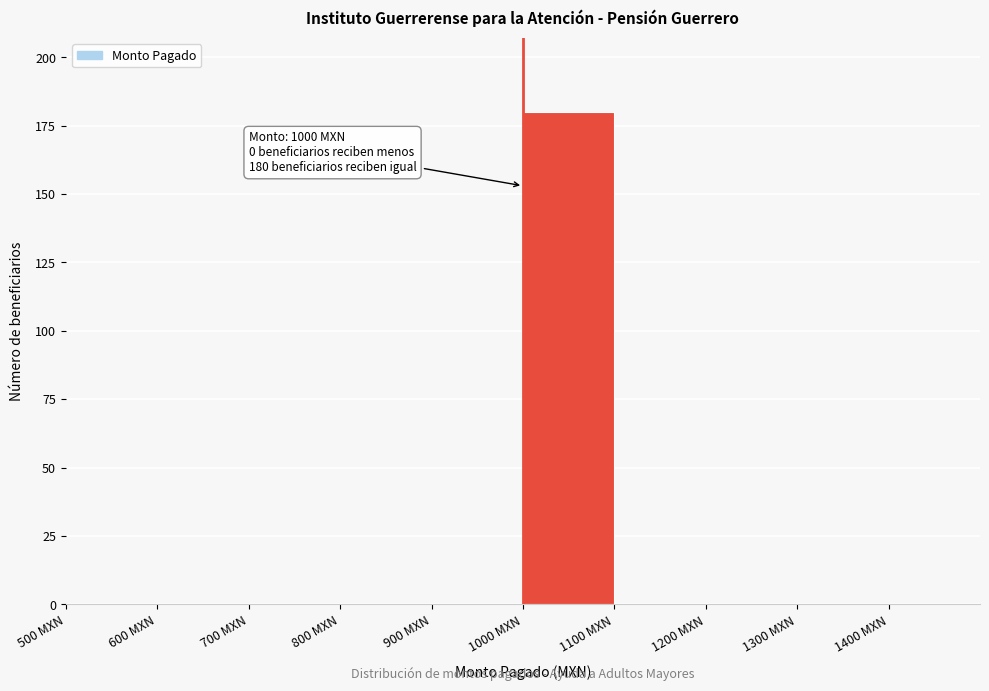

Which range on the x-axis has the tallest bar?

1000 to 1100